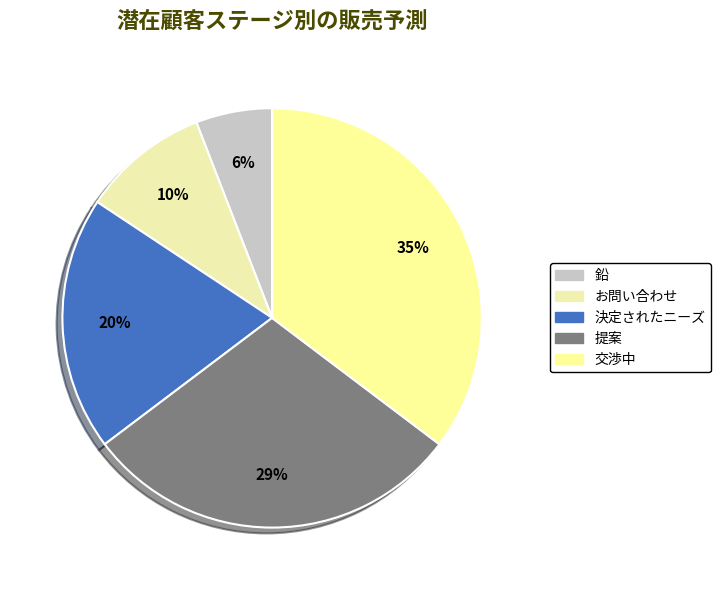

Does お問い合わせ account for over 50% of the chart?

No